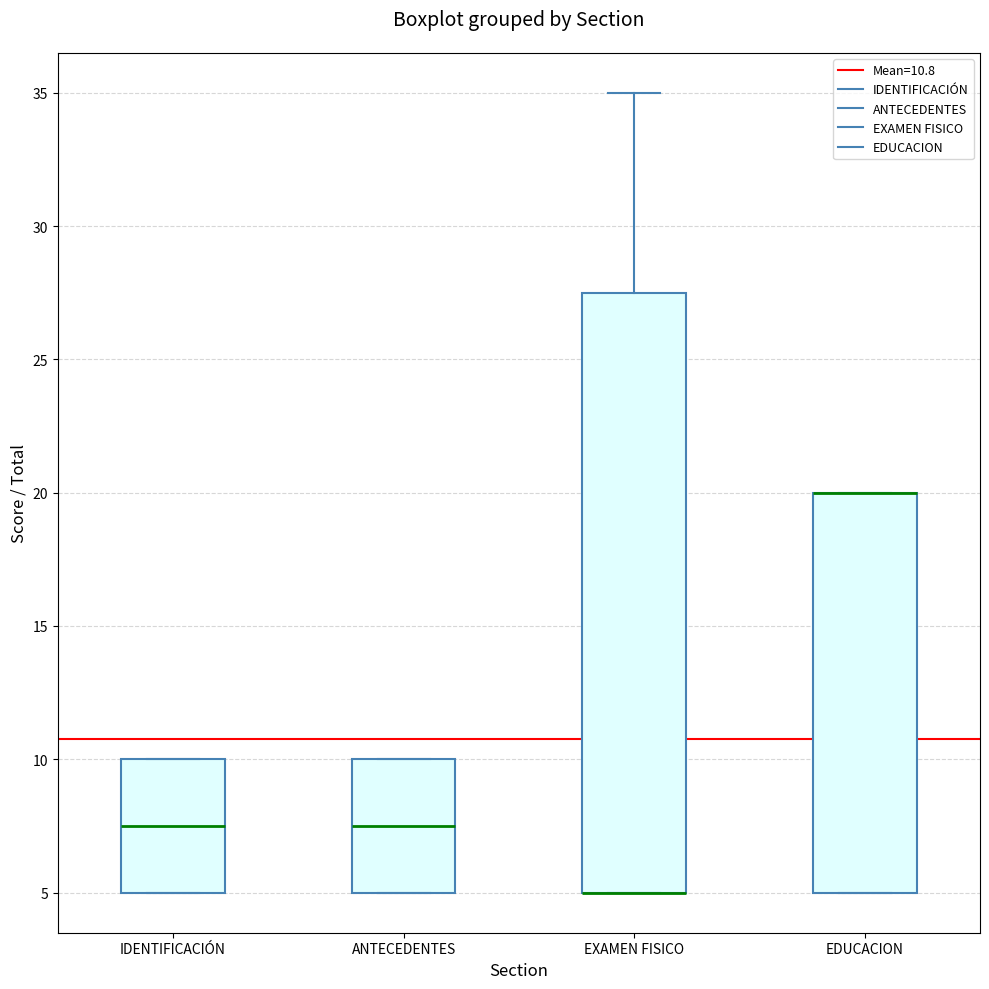

Reading left to right, read every box against the y-axis: the position of its median line, the range the box covers, and the ends of its whiskers. The values are not printed on the chart, so give them approximately, as read against the axis.

IDENTIFICACIÓN: median 7.5, box 5.0 to 10.0, whiskers 5.0 to 10.0
ANTECEDENTES: median 7.5, box 5.0 to 10.0, whiskers 5.0 to 10.0
EXAMEN FISICO: median 5.0 (drawn on the box's lower edge), box 5.0 to 27.5, whiskers 5.0 to 35.0
EDUCACION: median 20.0 (drawn on the box's upper edge), box 5.0 to 20.0, whiskers 5.0 to 20.0